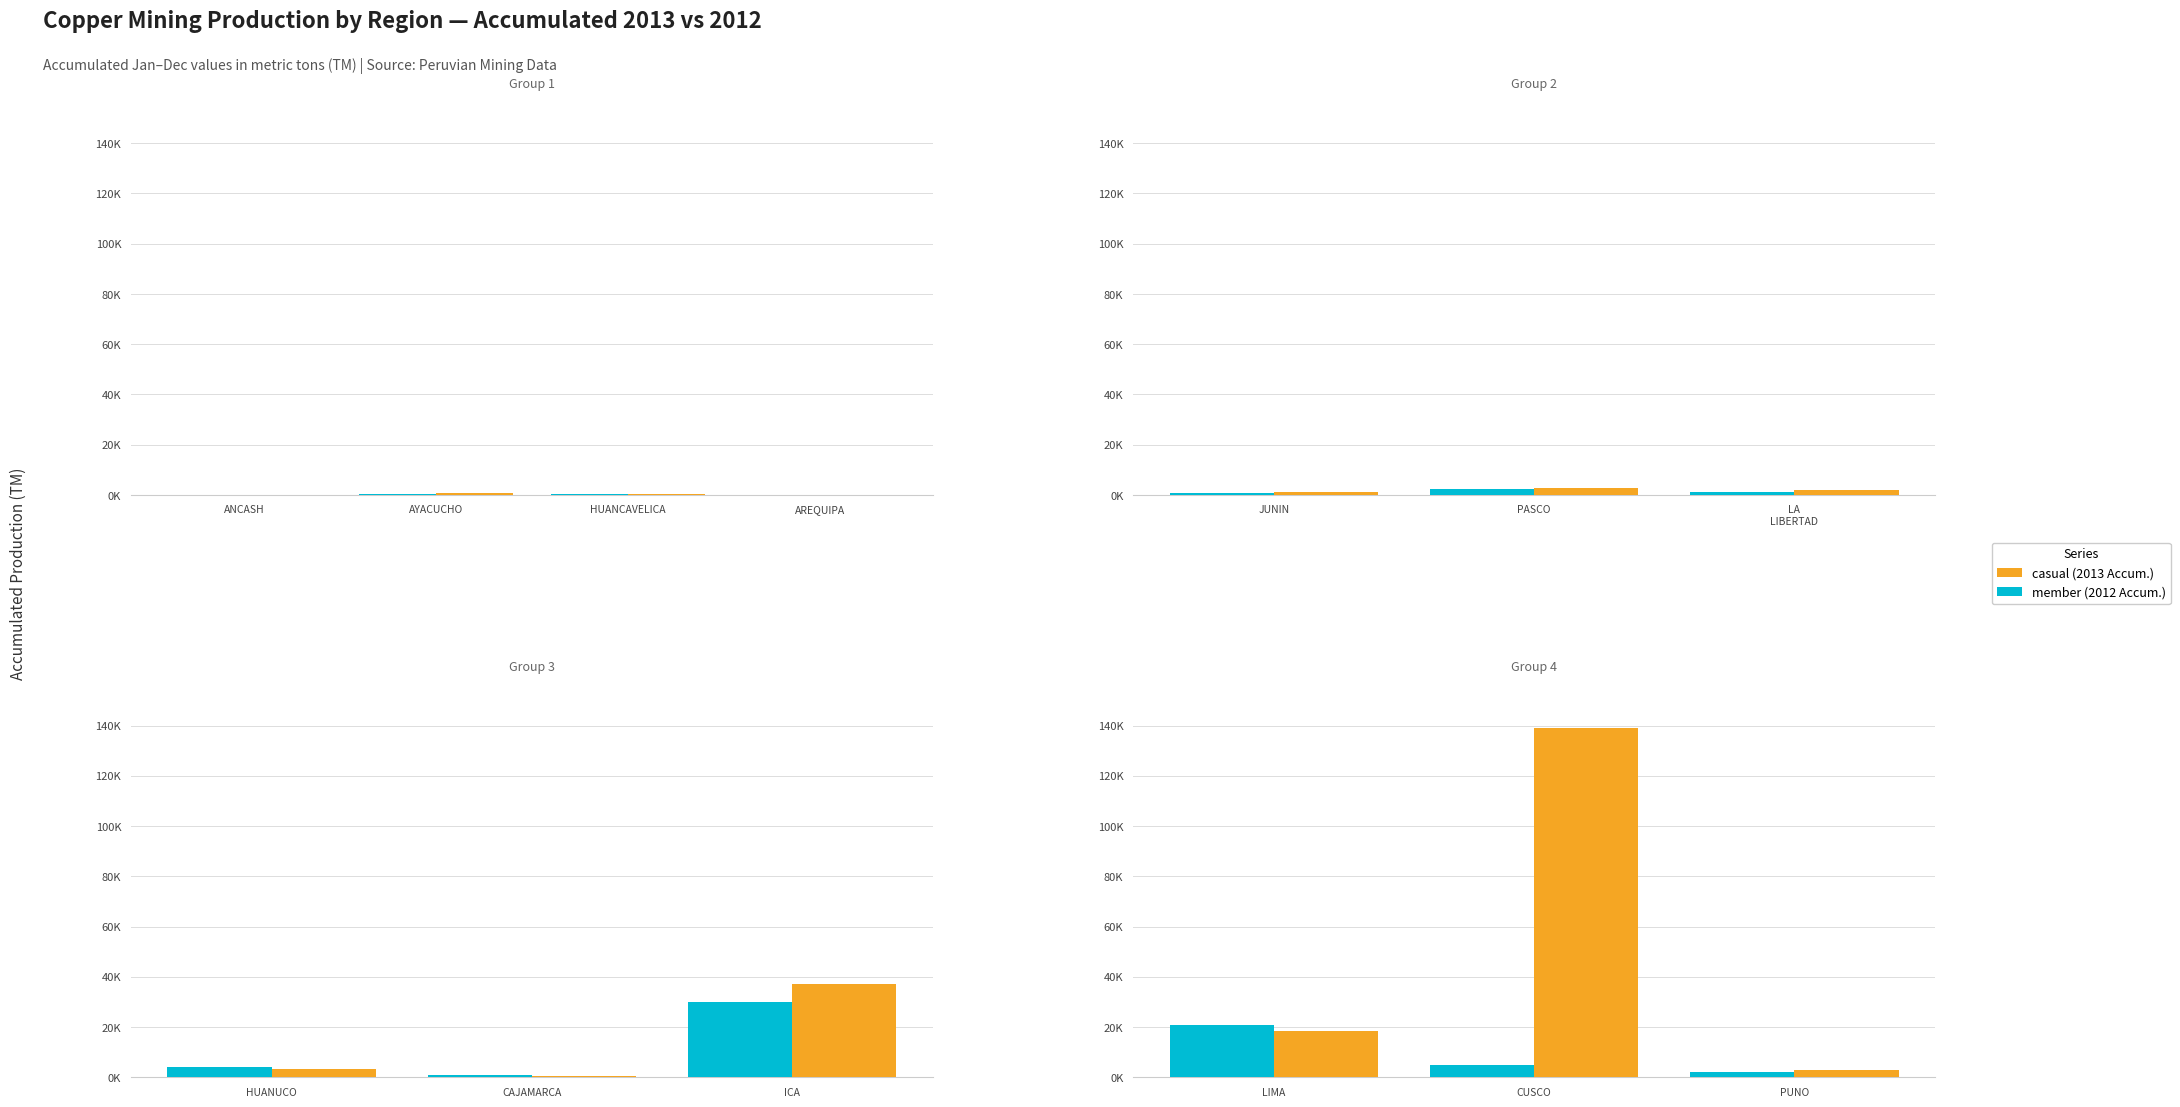

How many series are shown in this chart?

2